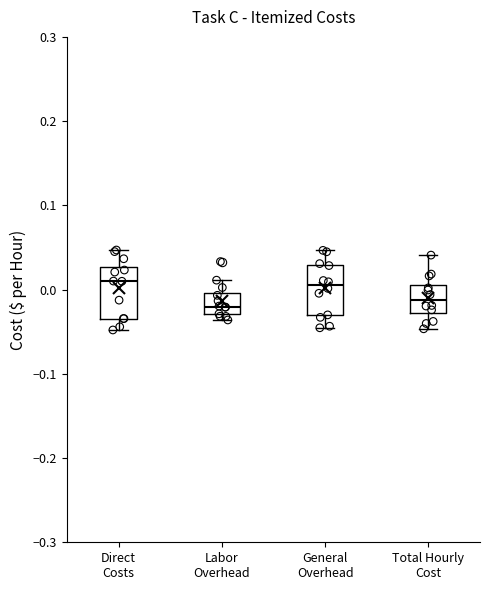

Where is the lower edge of the box for Labor Overhead on the y-axis? The values are not printed on the chart, so give them approximately, as read against the axis.

-0.03